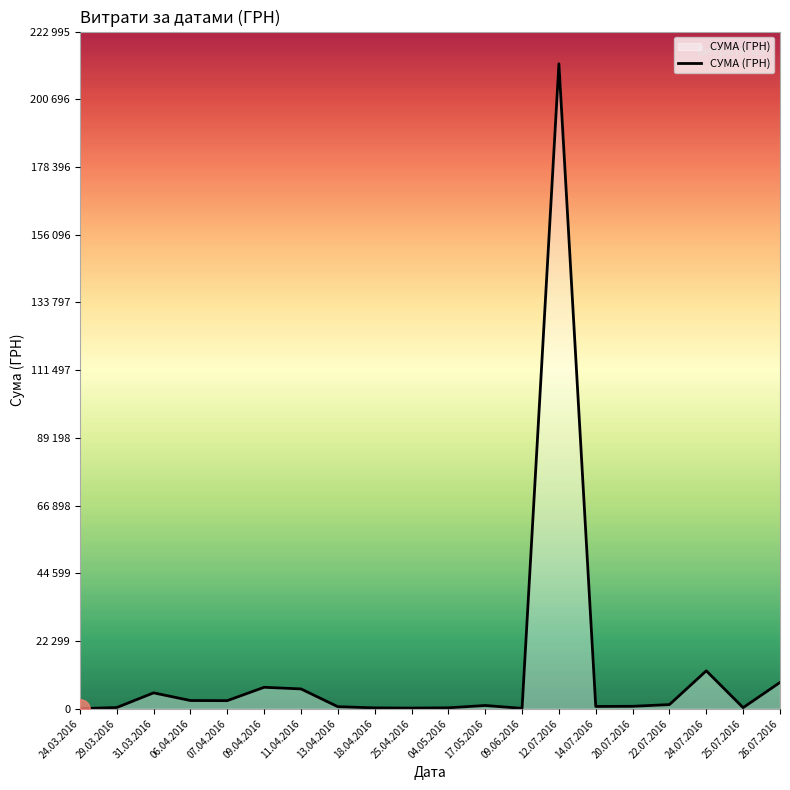

Where is the first local maximum?

31.03.2016